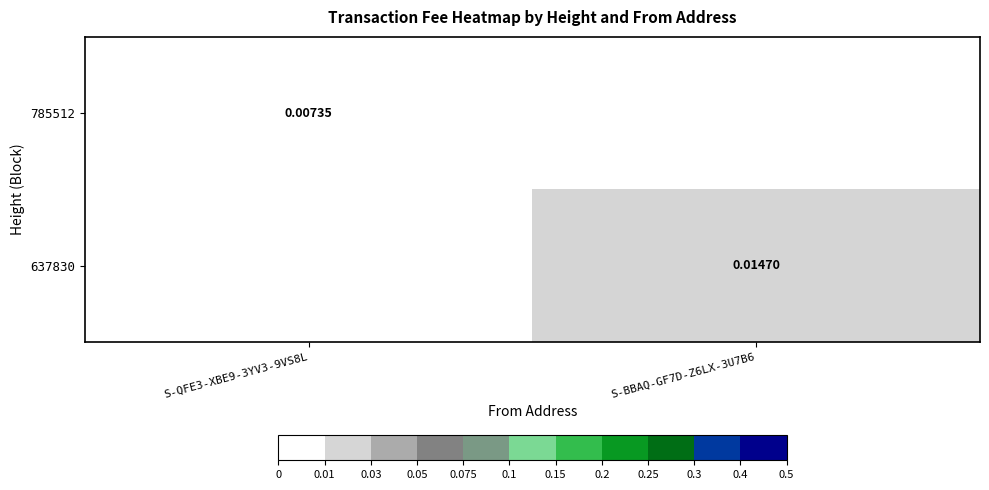

List the series in order of their peak value, highest first.

637830, 785512